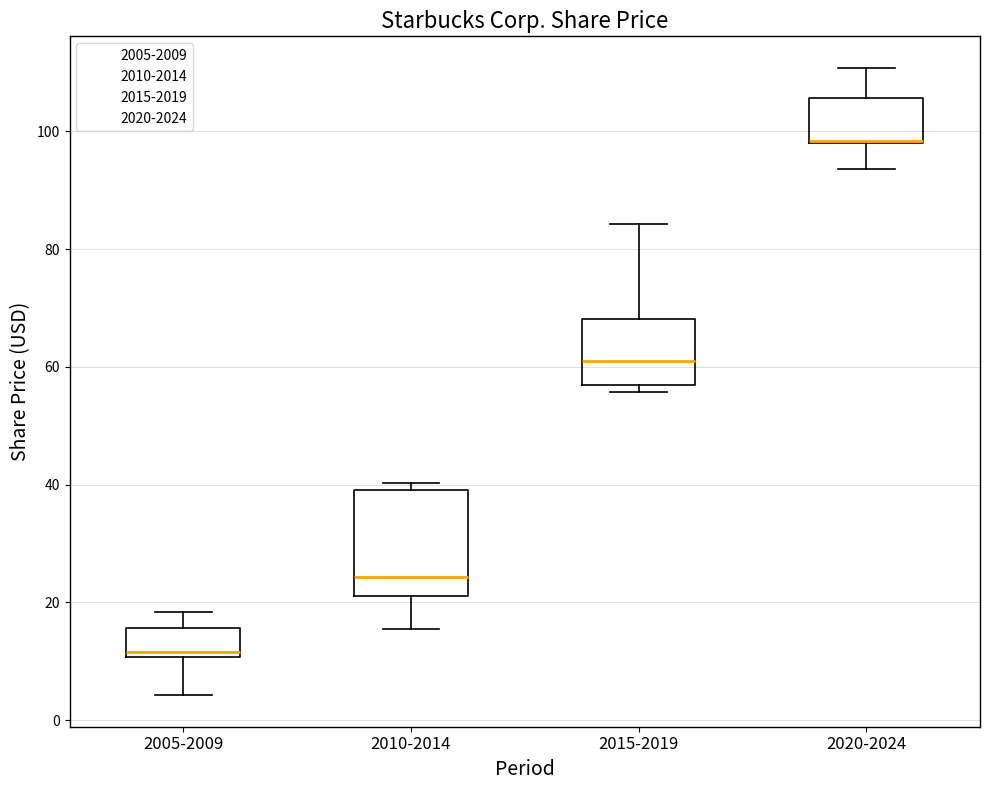

Comparing the boxes themselves (not the whiskers), which one is the tallest?

2010-2014